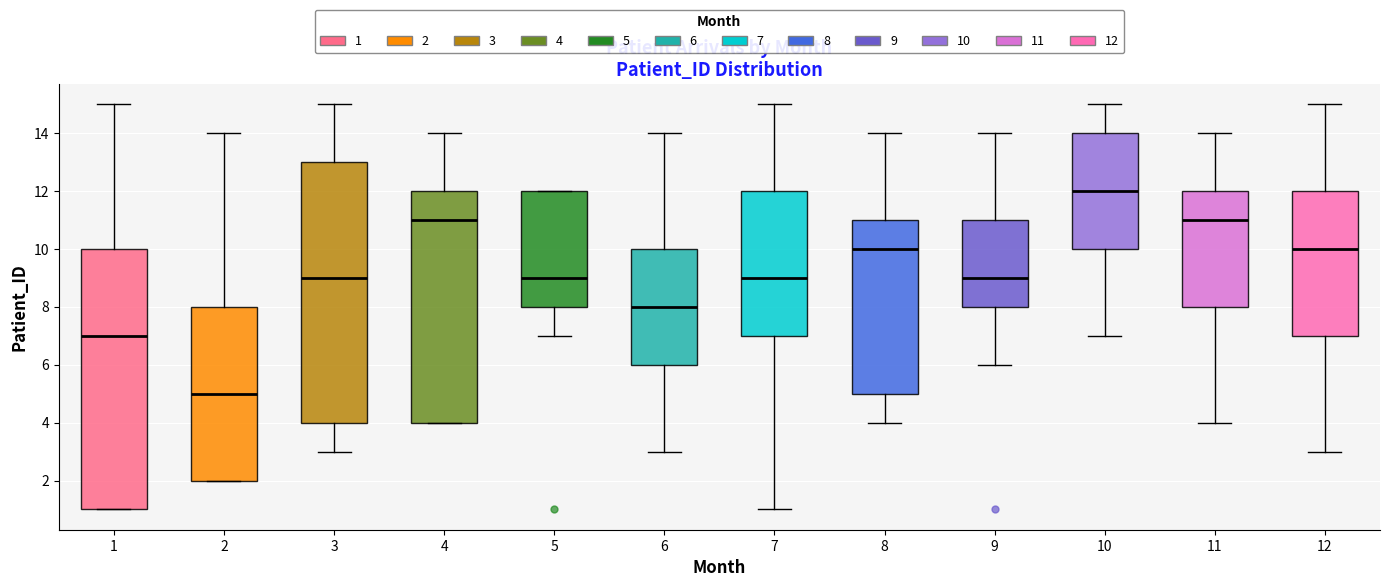

Reading left to right, read every box against the y-axis: the position of its median line, the range the box covers, and the ends of its whiskers. The values are not printed on the chart, so give them approximately, as read against the axis.

1: median 7, box 1 to 10, whiskers 1 to 15
2: median 5, box 2 to 8, whiskers 2 to 14
3: median 9, box 4 to 13, whiskers 3 to 15
4: median 11, box 4 to 12, whiskers 4 to 14
5: median 9, box 8 to 12, whiskers 7 to 12
6: median 8, box 6 to 10, whiskers 3 to 14
7: median 9, box 7 to 12, whiskers 1 to 15
8: median 10, box 5 to 11, whiskers 4 to 14
9: median 9, box 8 to 11, whiskers 6 to 14
10: median 12, box 10 to 14, whiskers 7 to 15
11: median 11, box 8 to 12, whiskers 4 to 14
12: median 10, box 7 to 12, whiskers 3 to 15